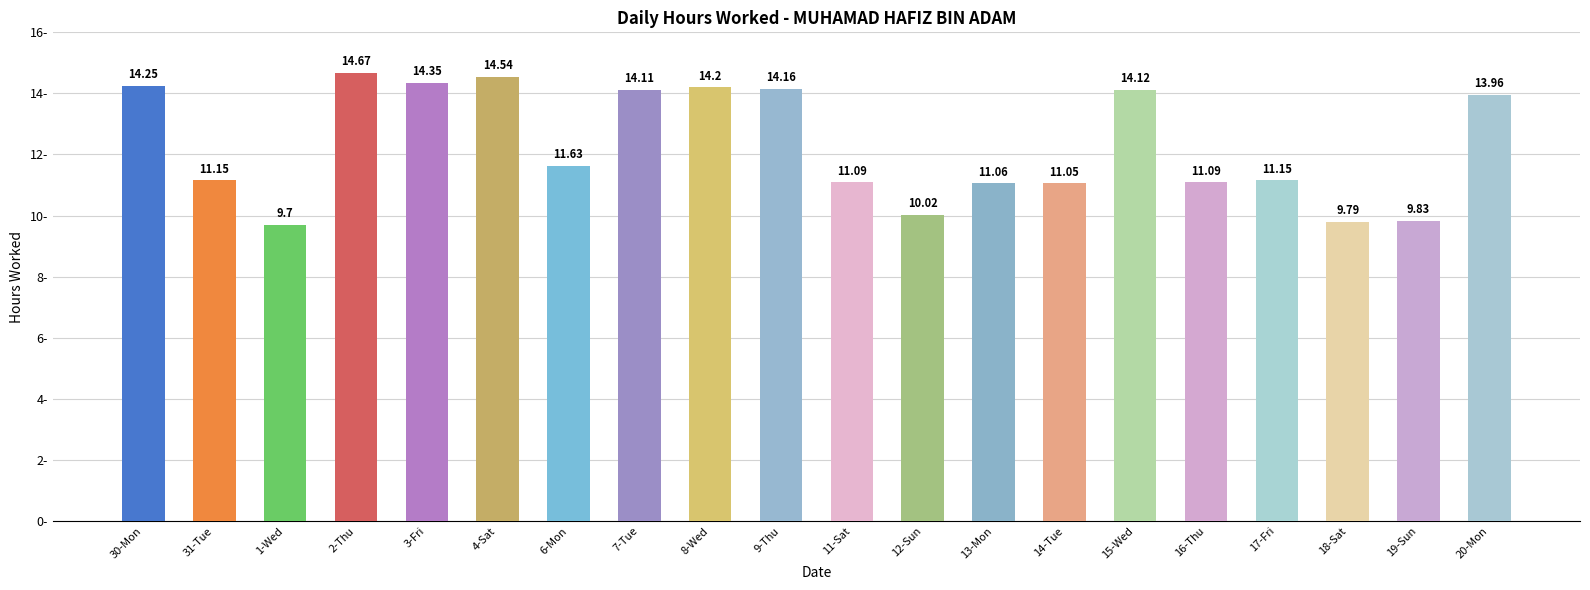

The value at 9-Thu is 6.6. True or false?

False